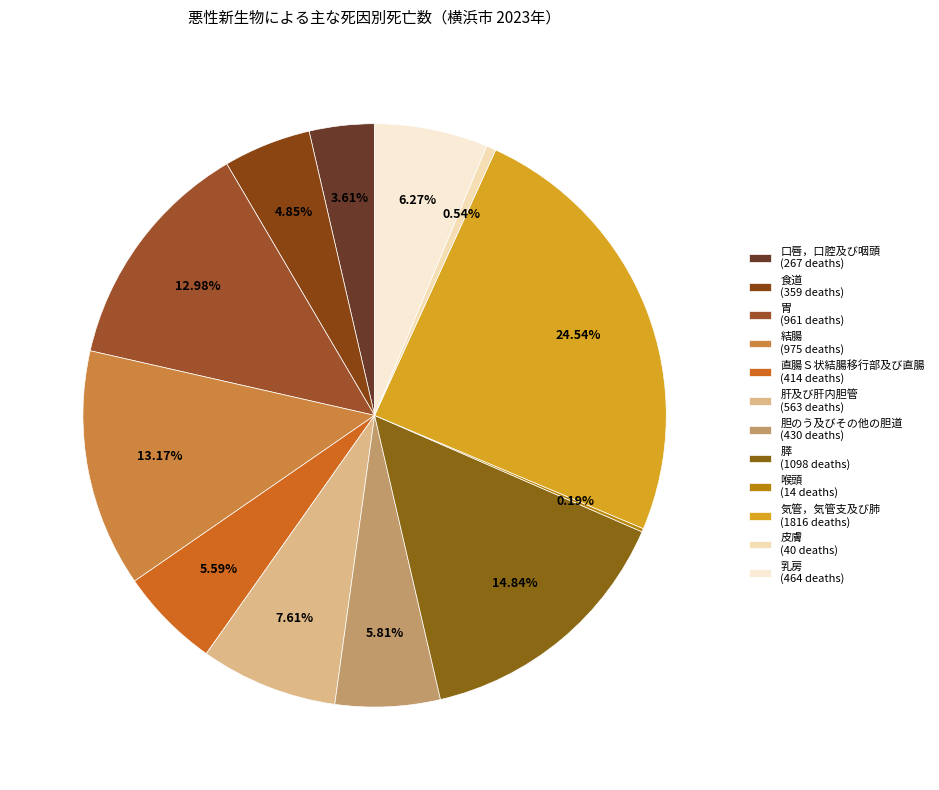

Is there a majority slice in this chart?

No